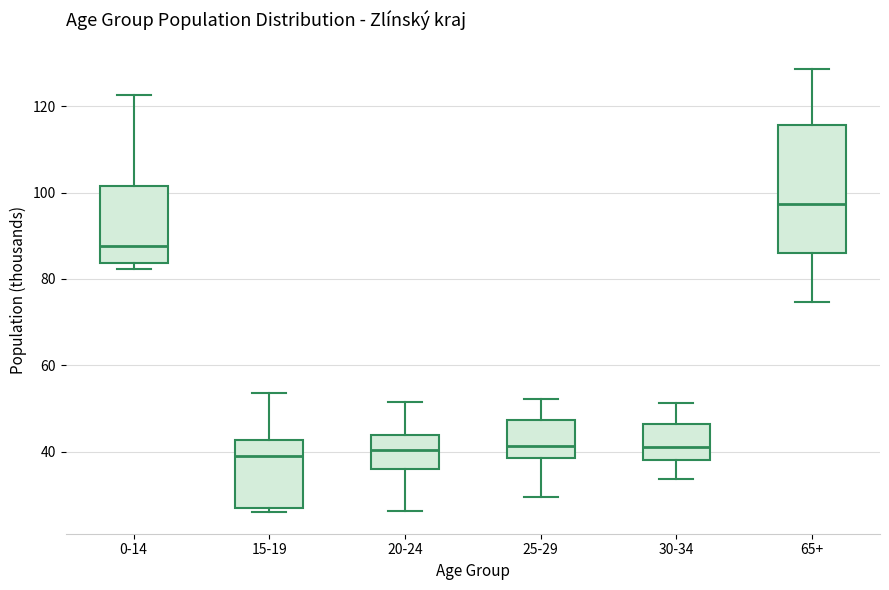

Reading left to right, transcribe this box plot: for each box, give where its median line is, the range the box spans, and where its two whiskers end, as read against the y-axis. The values are not printed on the chart, so give them approximately, as read against the axis.

0-14: median 88, box 84 to 102, whiskers 82 to 122
15-19: median 38, box 28 to 42, whiskers 26 to 54
20-24: median 40, box 36 to 44, whiskers 26 to 52
25-29: median 42, box 38 to 48, whiskers 30 to 52
30-34: median 42, box 38 to 46, whiskers 34 to 52
65+: median 98, box 86 to 116, whiskers 74 to 128